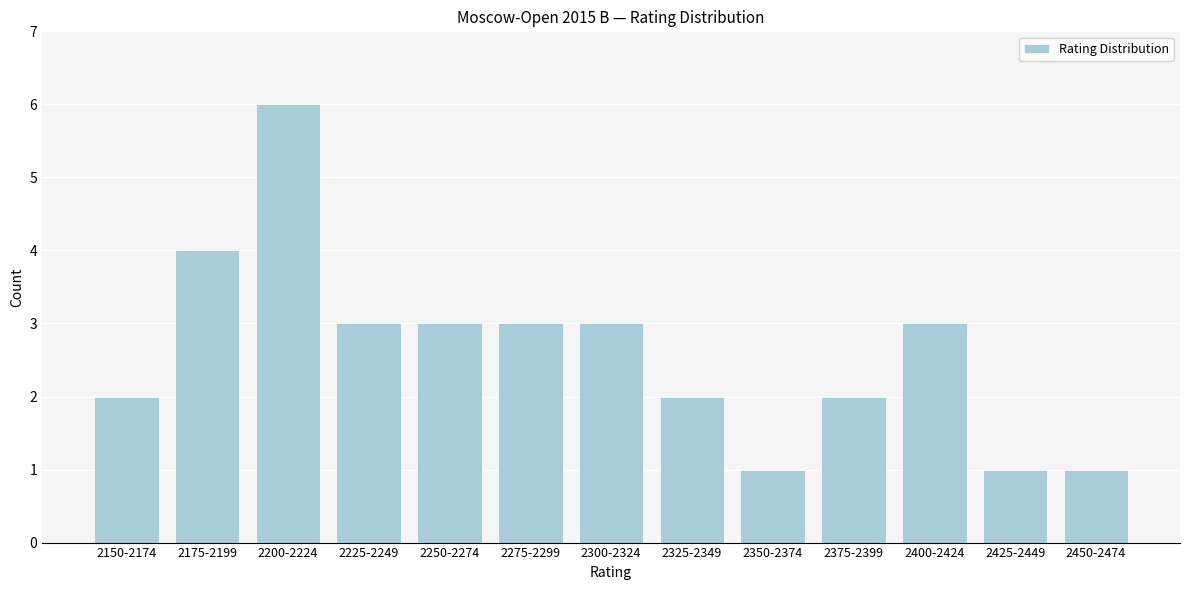

Reading left to right, list all the values displayed in this chart.

2150-2174=2	2175-2199=4	2200-2224=6	2225-2249=3	2250-2274=3	2275-2299=3	2300-2324=3	2325-2349=2	2350-2374=1	2375-2399=2	2400-2424=3	2425-2449=1	2450-2474=1